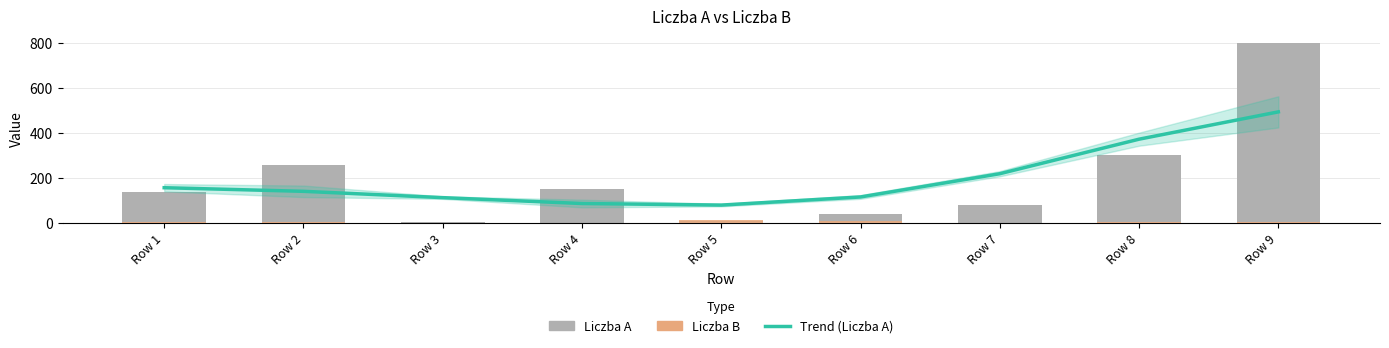

What is the value of the Liczba B bar at the 4th from the left?

2